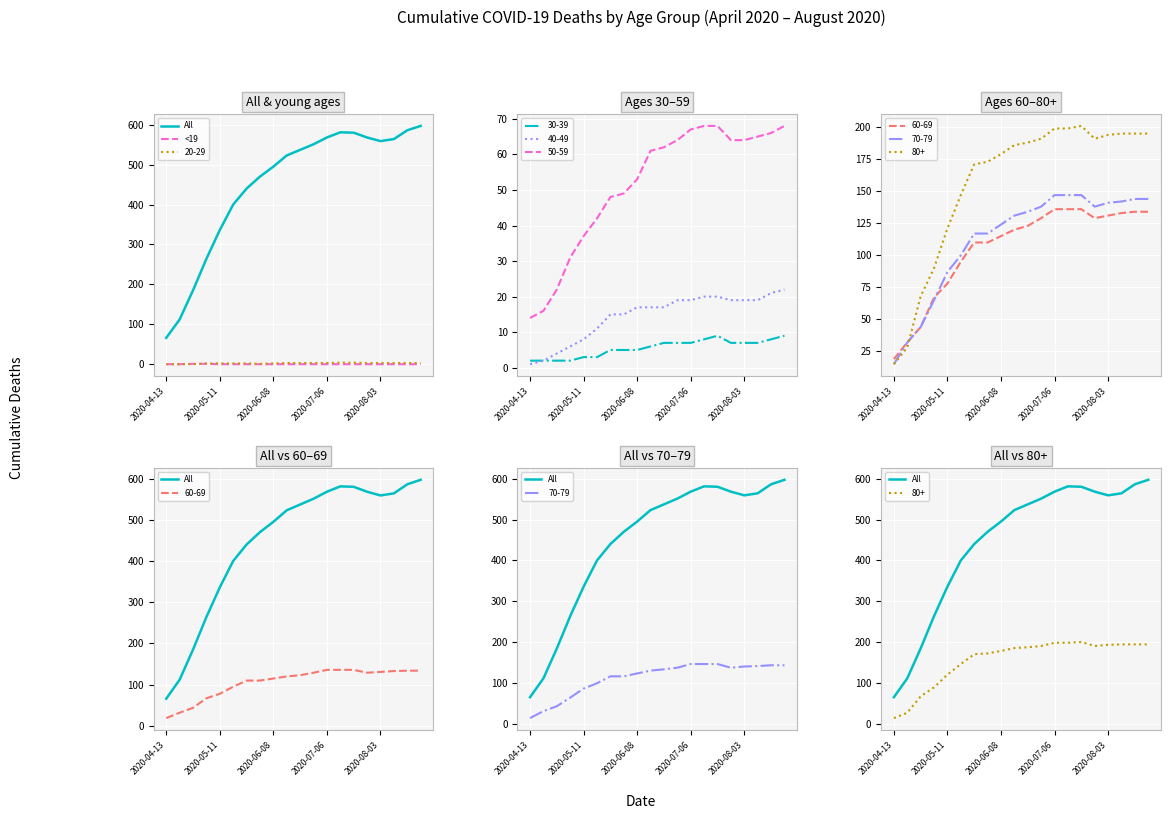

True or false: All has a value of 324 at 11.

False